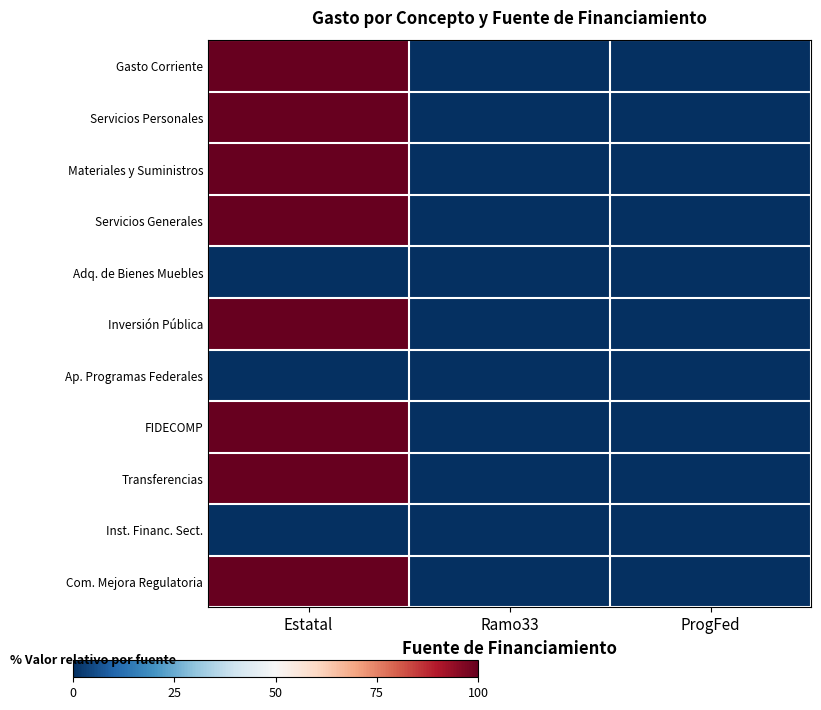

List the series in order of their peak value, highest first.

Gasto Corriente, Servicios Personales, Materiales y Suministros, Servicios Generales, Inversión Pública, FIDECOMP, Transferencias, Com. Mejora Regulatoria, Adq. de Bienes Muebles, Ap. Programas Federales, Inst. Financ. Sect.